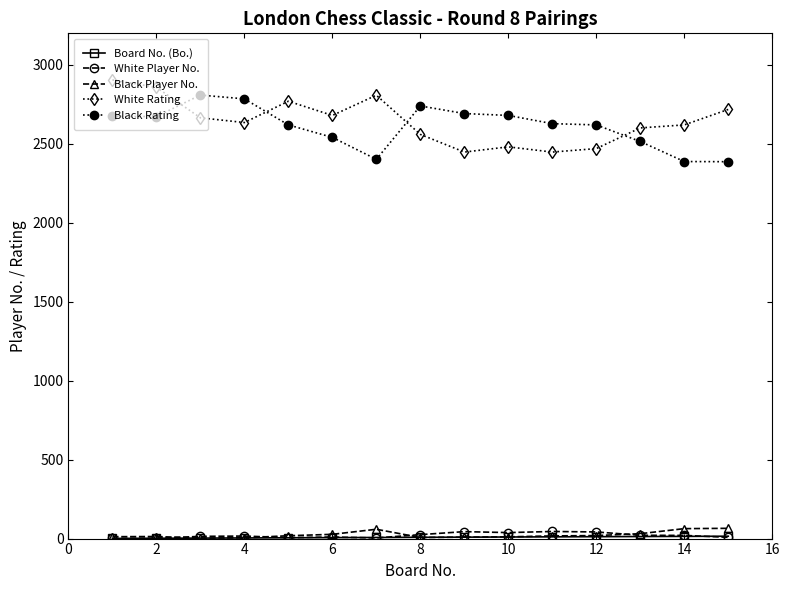

What is the highest value of the Black Player No. series?

65